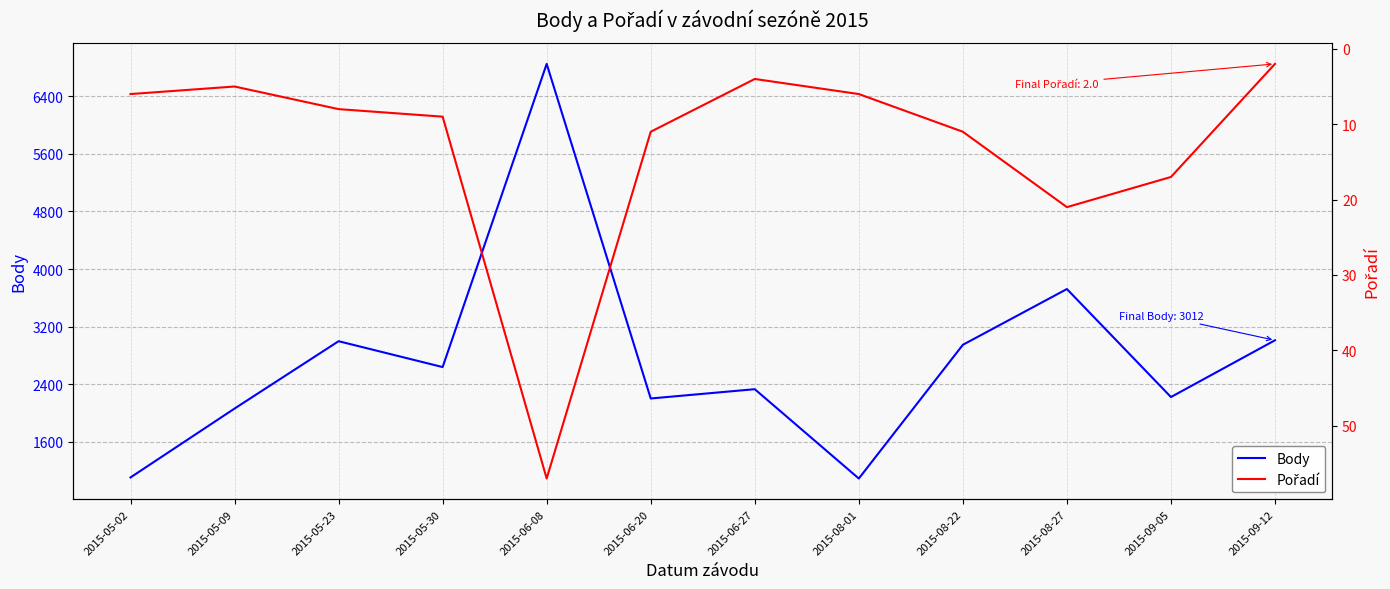

At how many categories does at least one series exceed 2786?

5